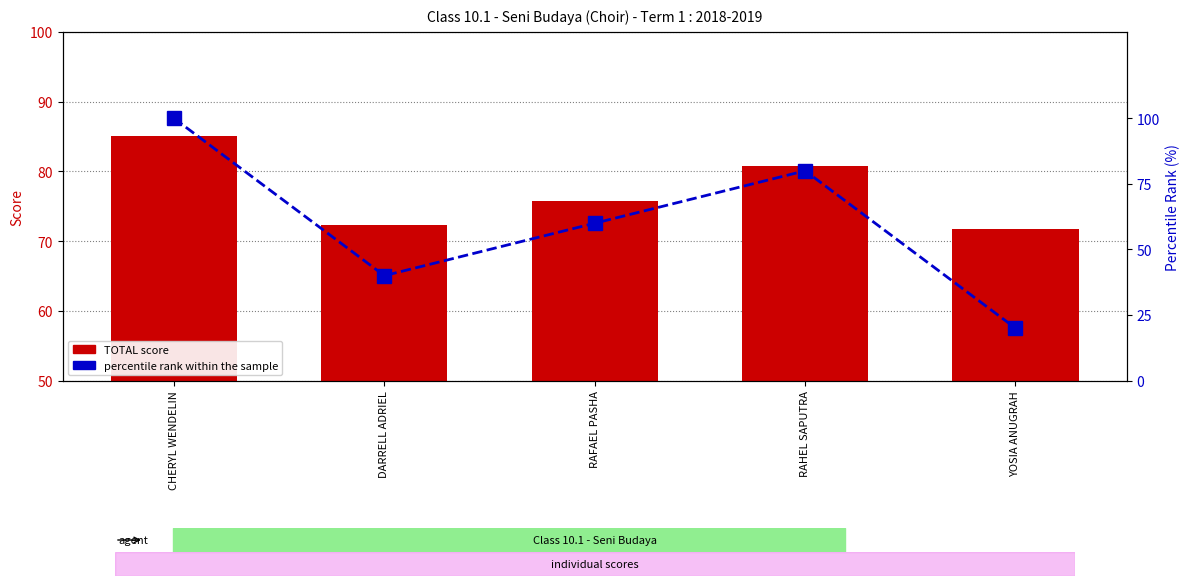

What is the difference between the second highest and second lowest values in the percentile rank within the sample series?

40.0